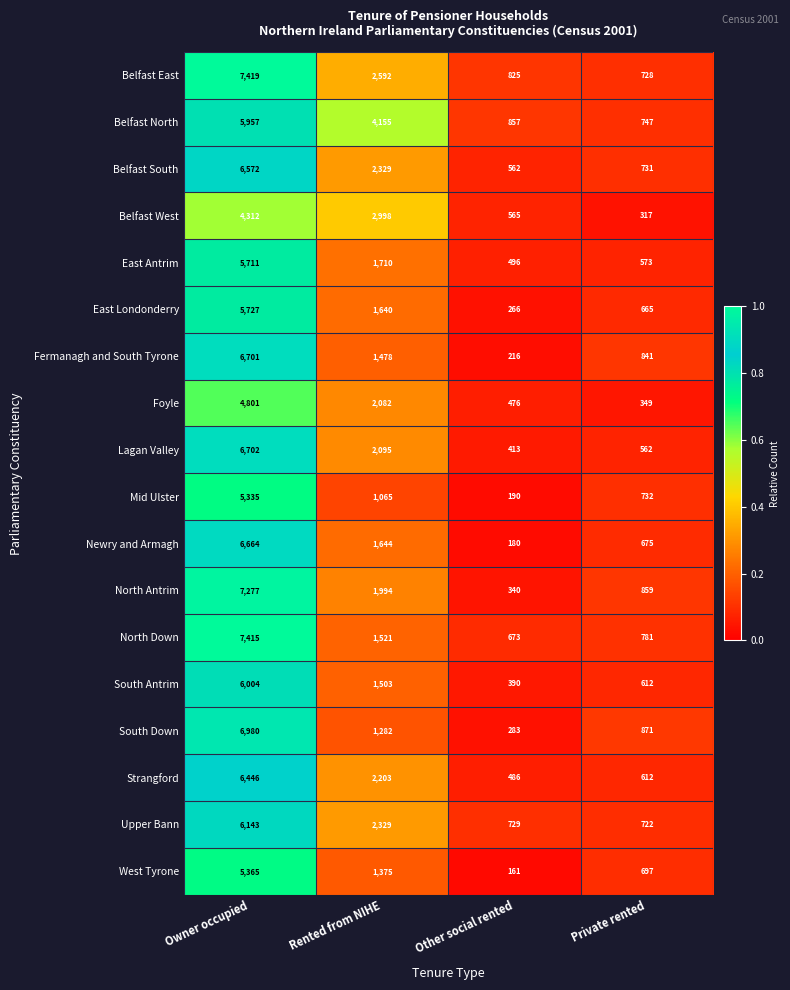

Which series has the largest range (max minus min)?

North Antrim